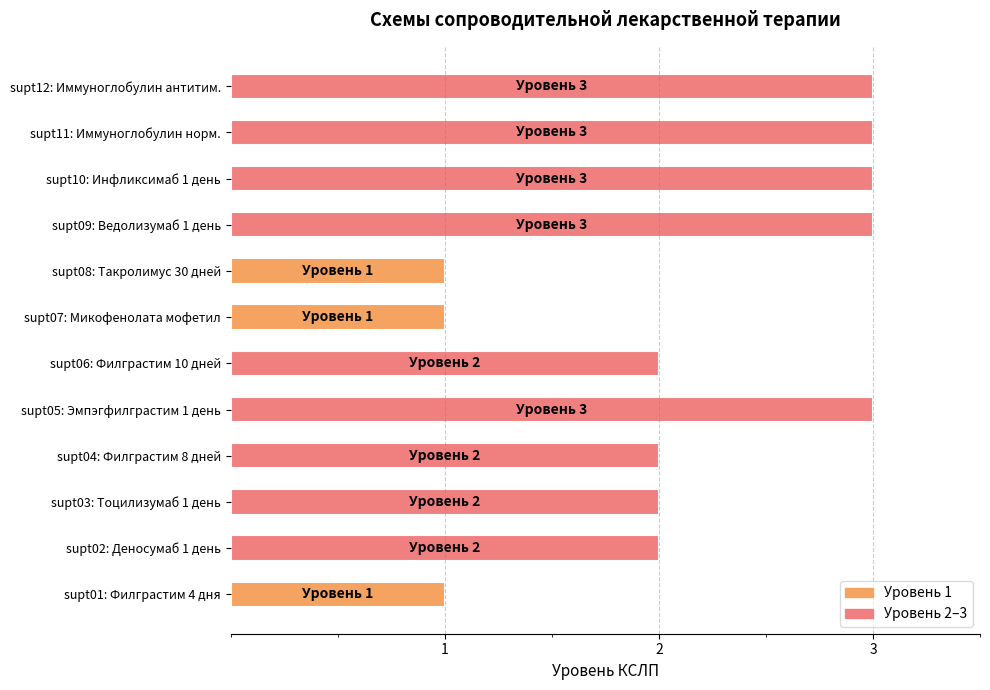

What is the difference between the maximum and minimum values?

2